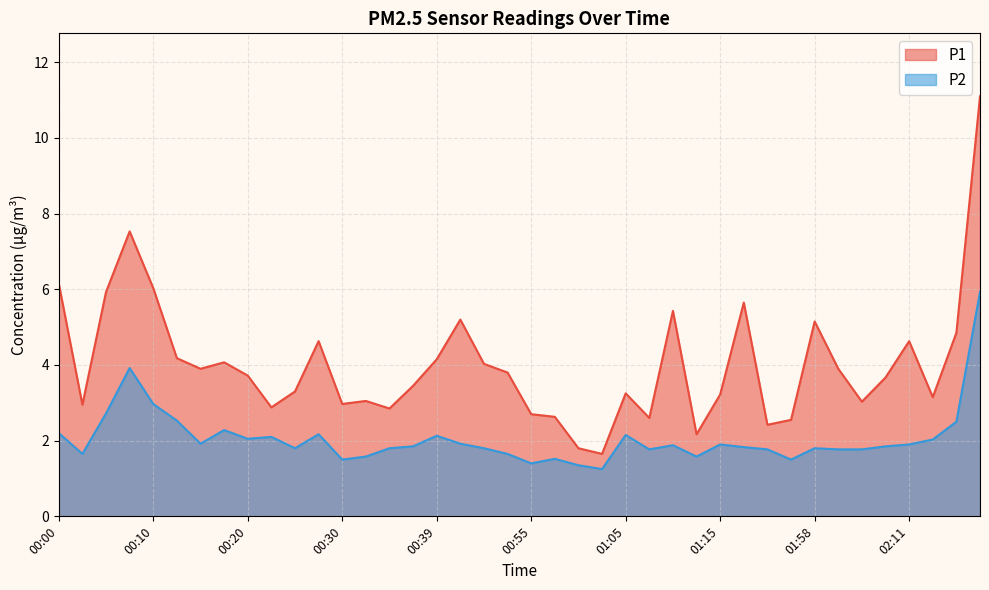

What is the label of the 3rd point from the right?

02:13